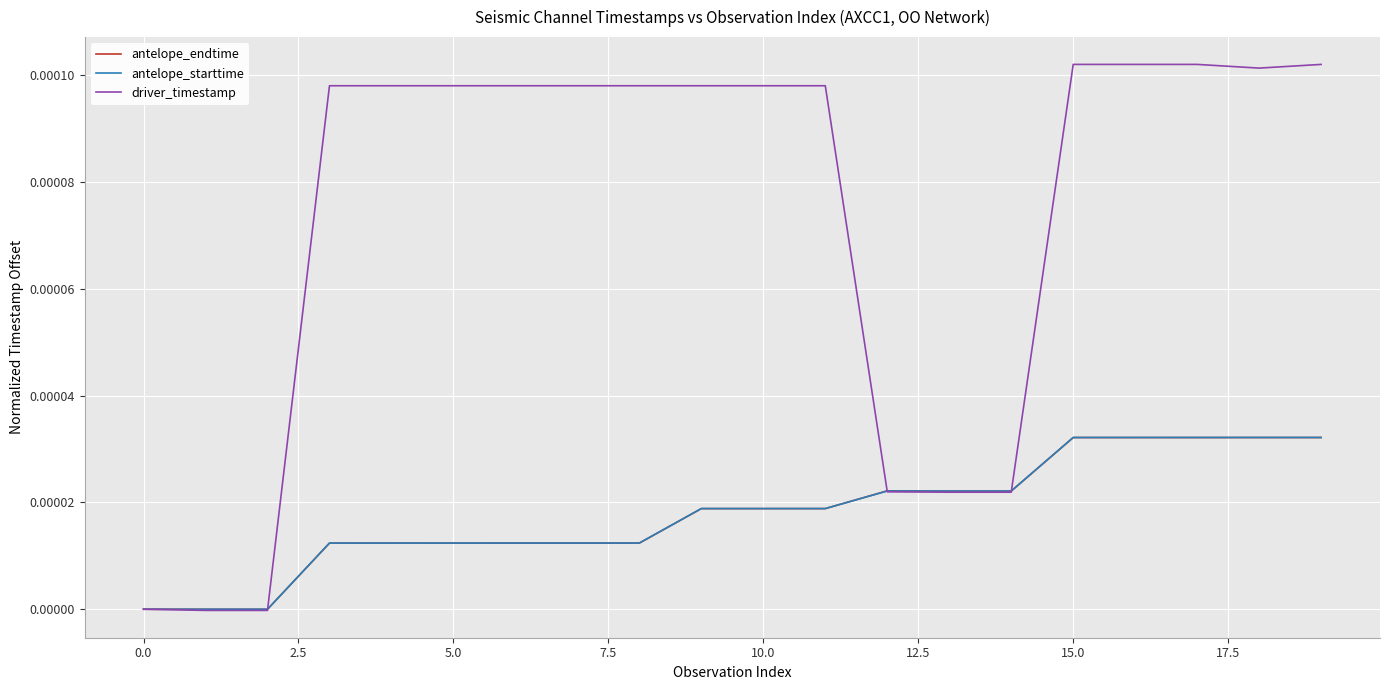

Does the chart display data point markers on the line(s)?

No